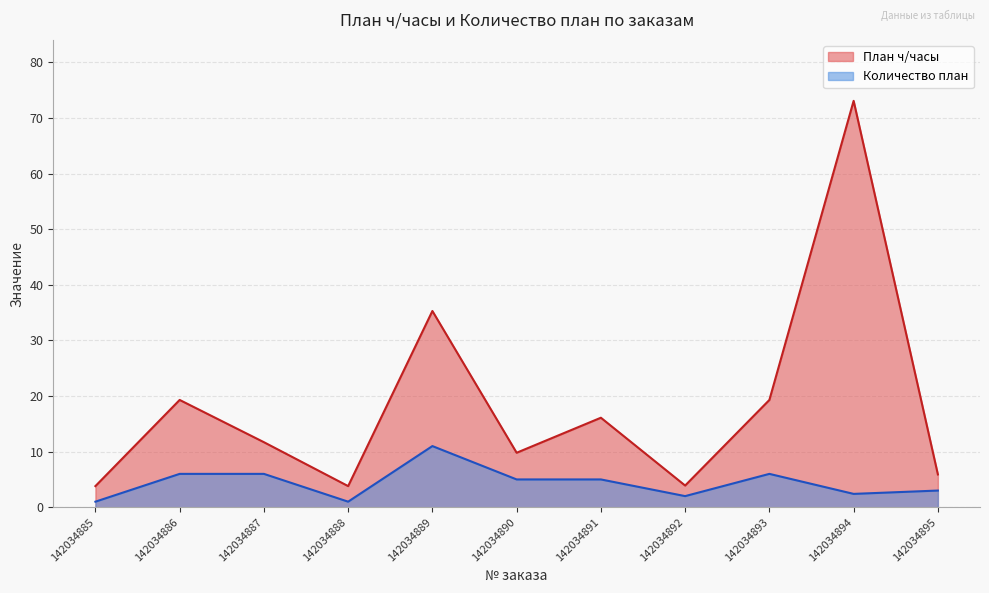

True or false: Количество план and План ч/часы intersect in this chart.

False